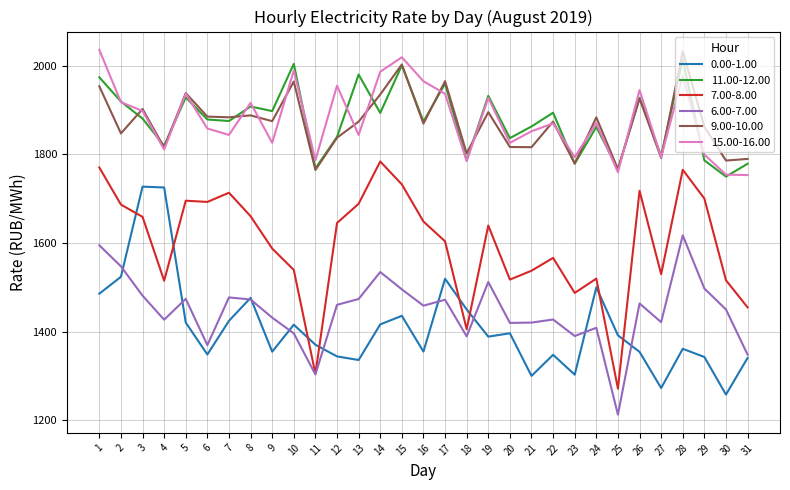

Which category has the highest value in the 7.00-8.00 series?

14